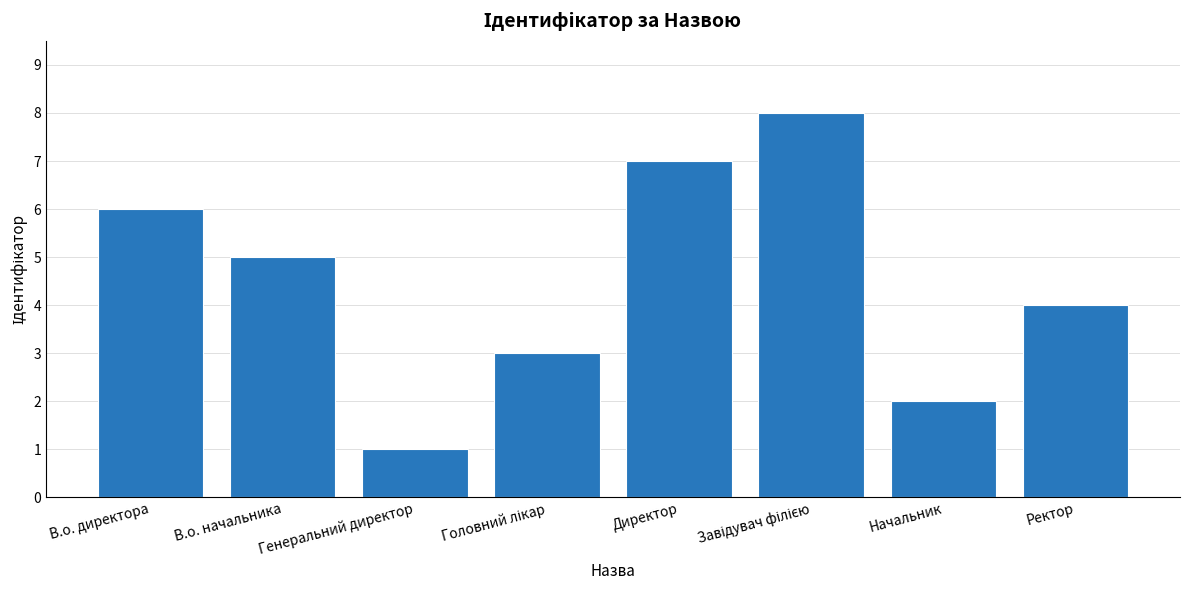

Reading left to right, extract all data points from this chart.

6	5	1	3	7	8	2	4